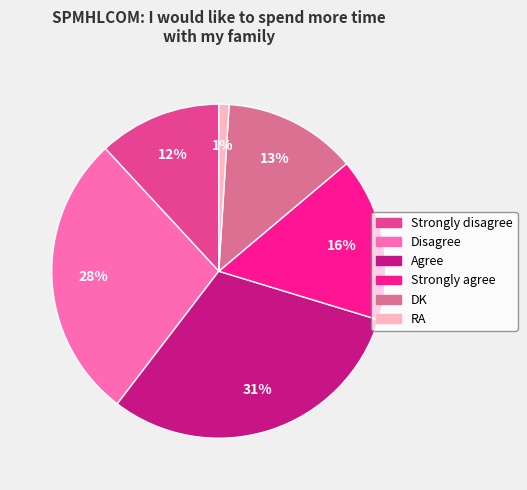

Approximately how many times larger is the value at Strongly agree compared to DK?

1.2